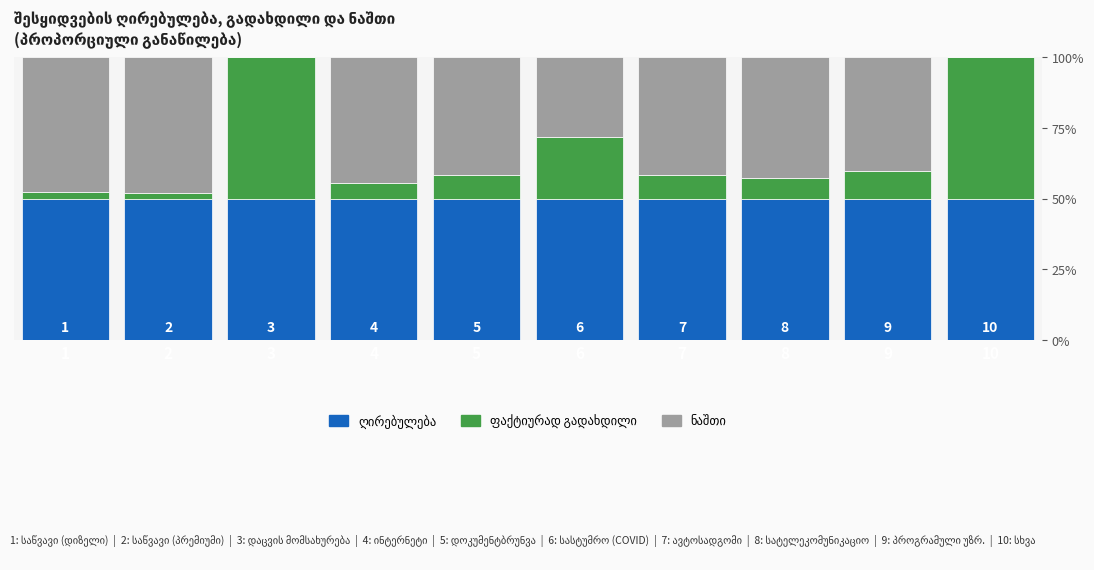

Are the bars grouped side by side (vs. stacked)?

No